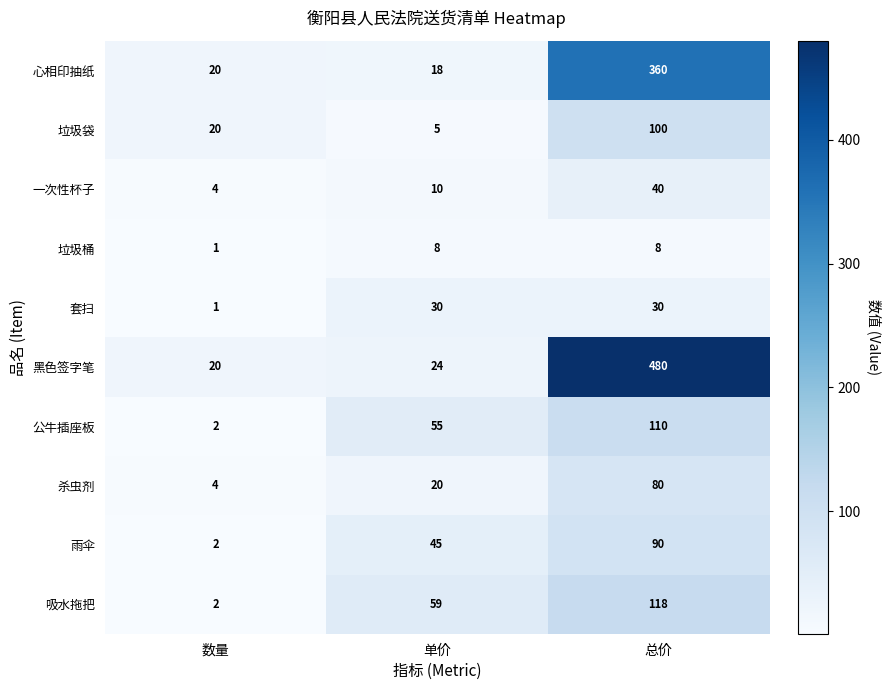

The value of 垃圾袋 at 数量 is 35. True or false?

False